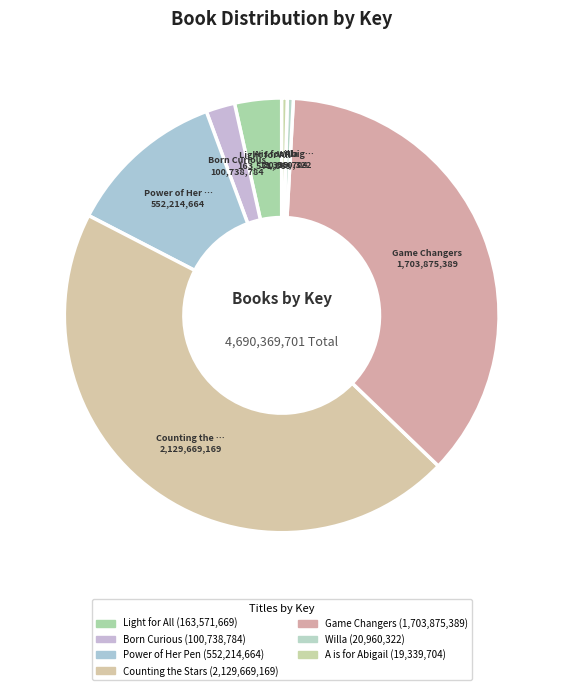

How many segments does this pie chart have?

7